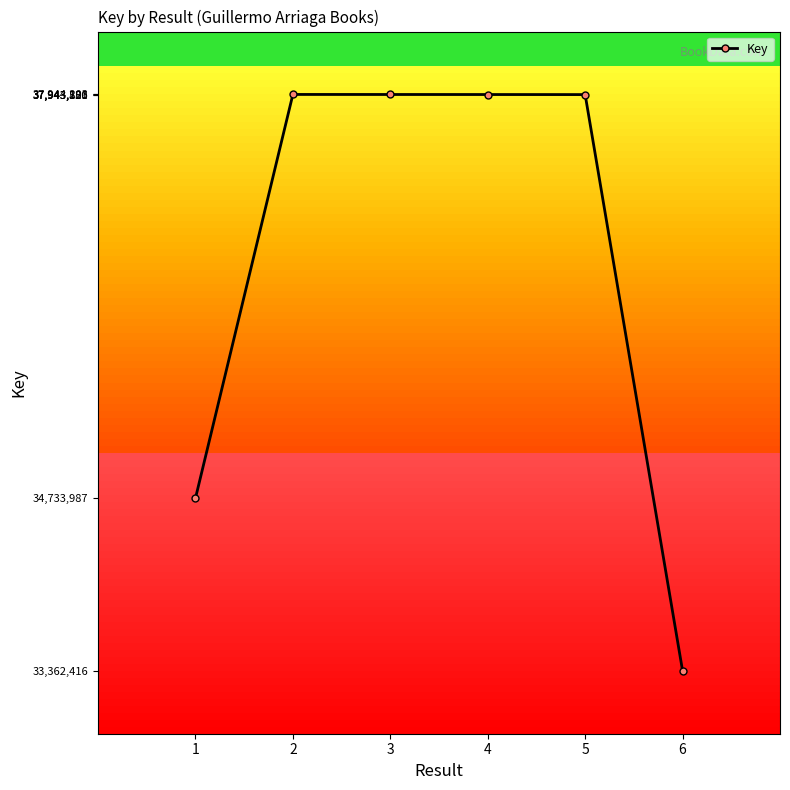

True or false: the data shows 37943121 at 5.

True